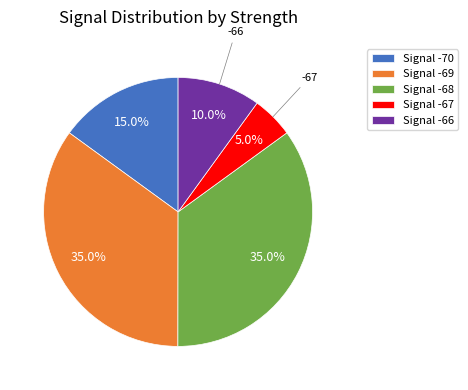

Do Signal -66 and Signal -70 together represent more than half of the pie?

No